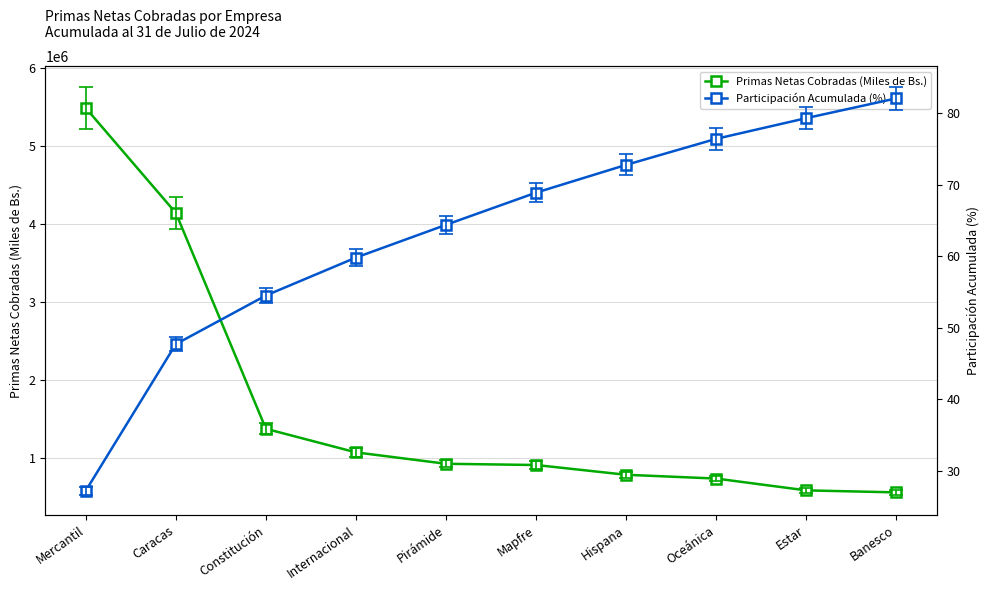

How many lines are shown in the chart?

2